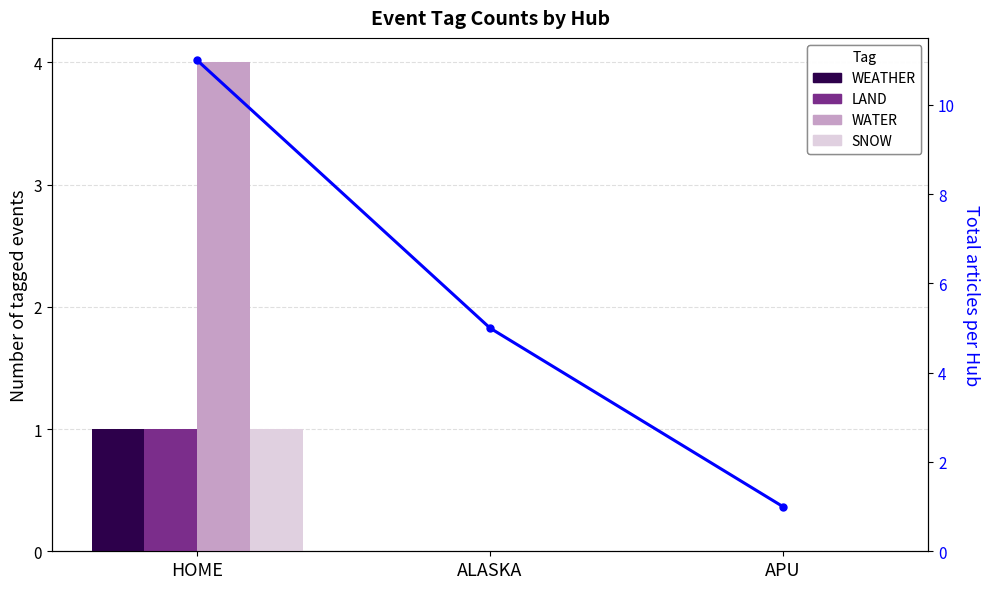

At which label does WATER reach its minimum?

ALASKA